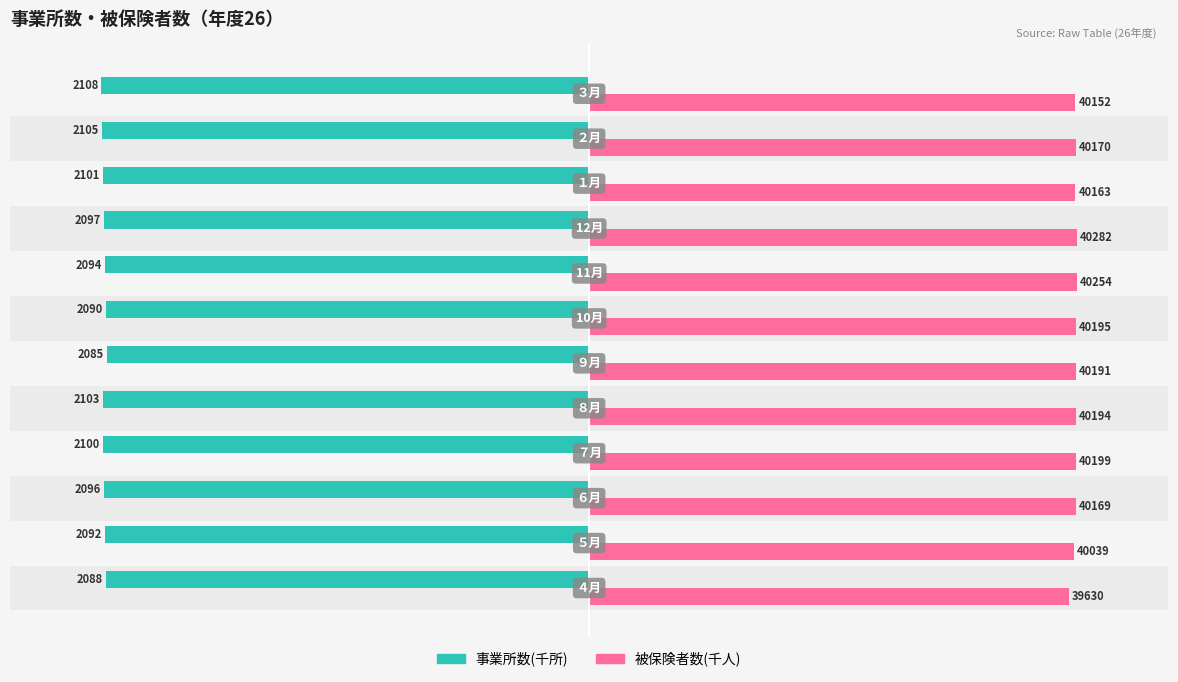

What are all the series names shown in the legend?

事業所数(千所), 被保険者数(千人)